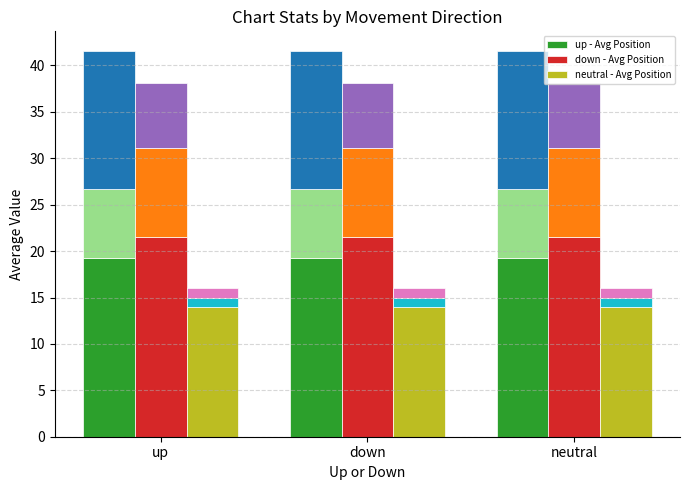

What is the value of the up - Avg Position bar at the 2nd from the left?

19.2